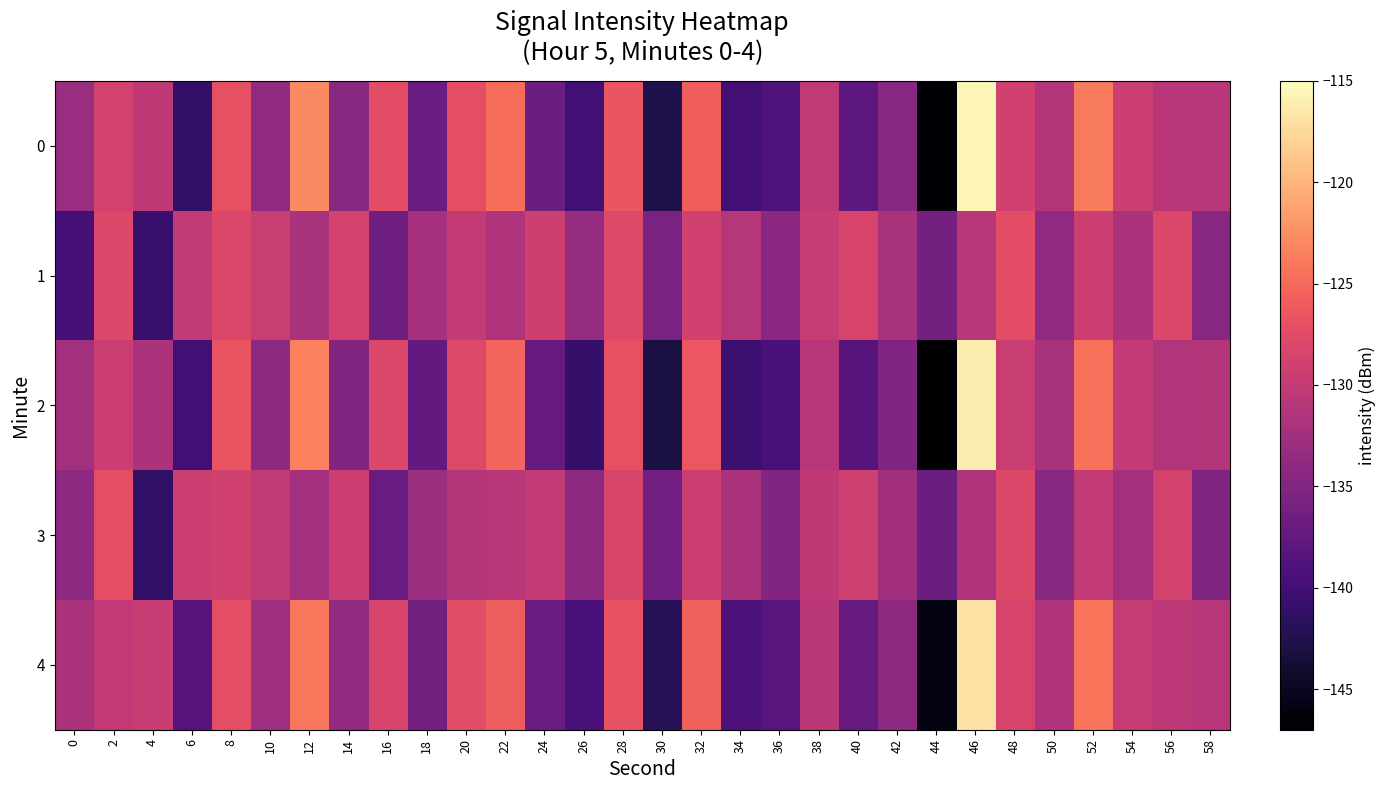

At 46, list the series in order from smallest to largest.

3, 1, 4, 2, 0